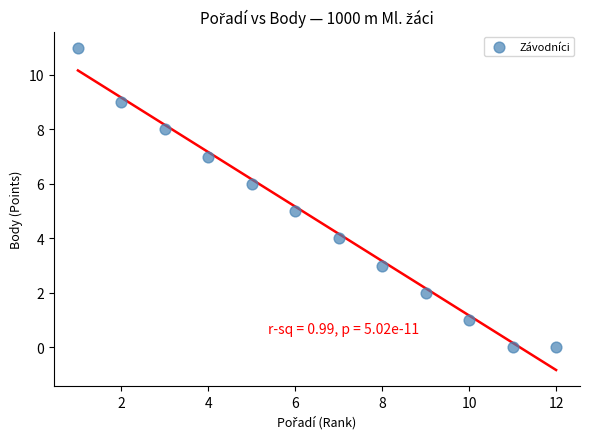

What is the range of Y values (max minus min)?

11